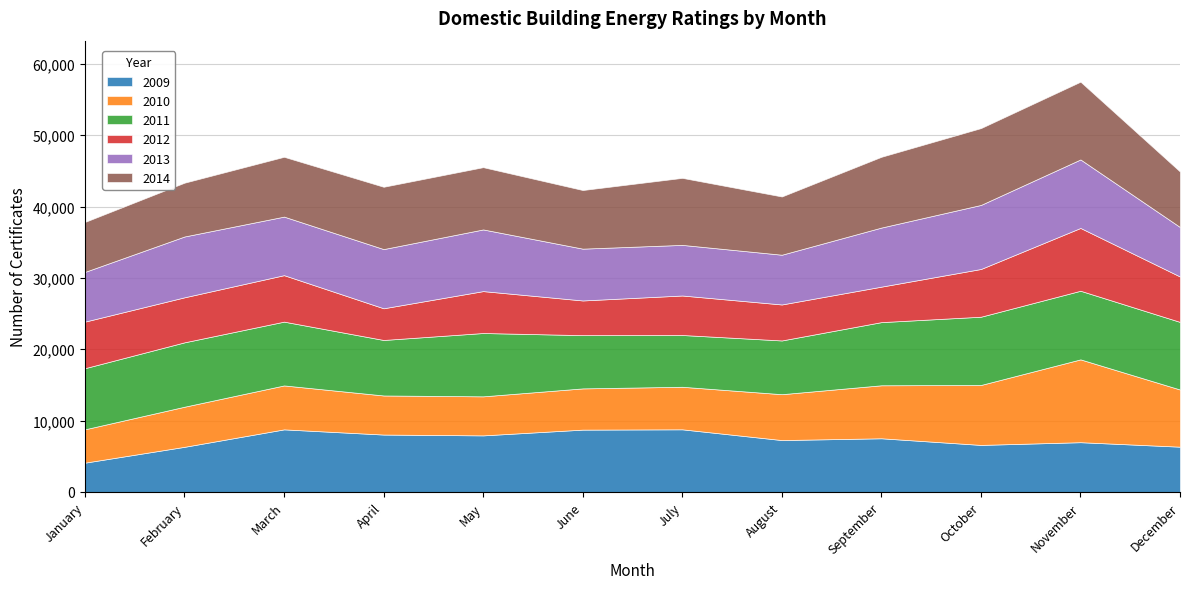

The 2014 series shows 7006 at January. True or false?

True